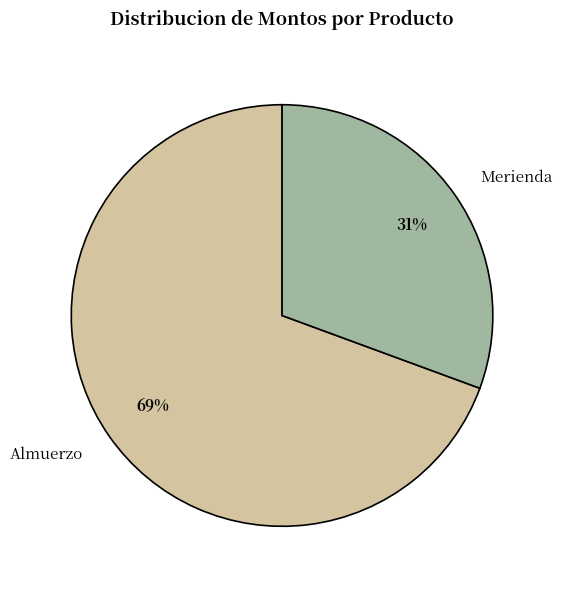

How many segments does this pie chart have?

2